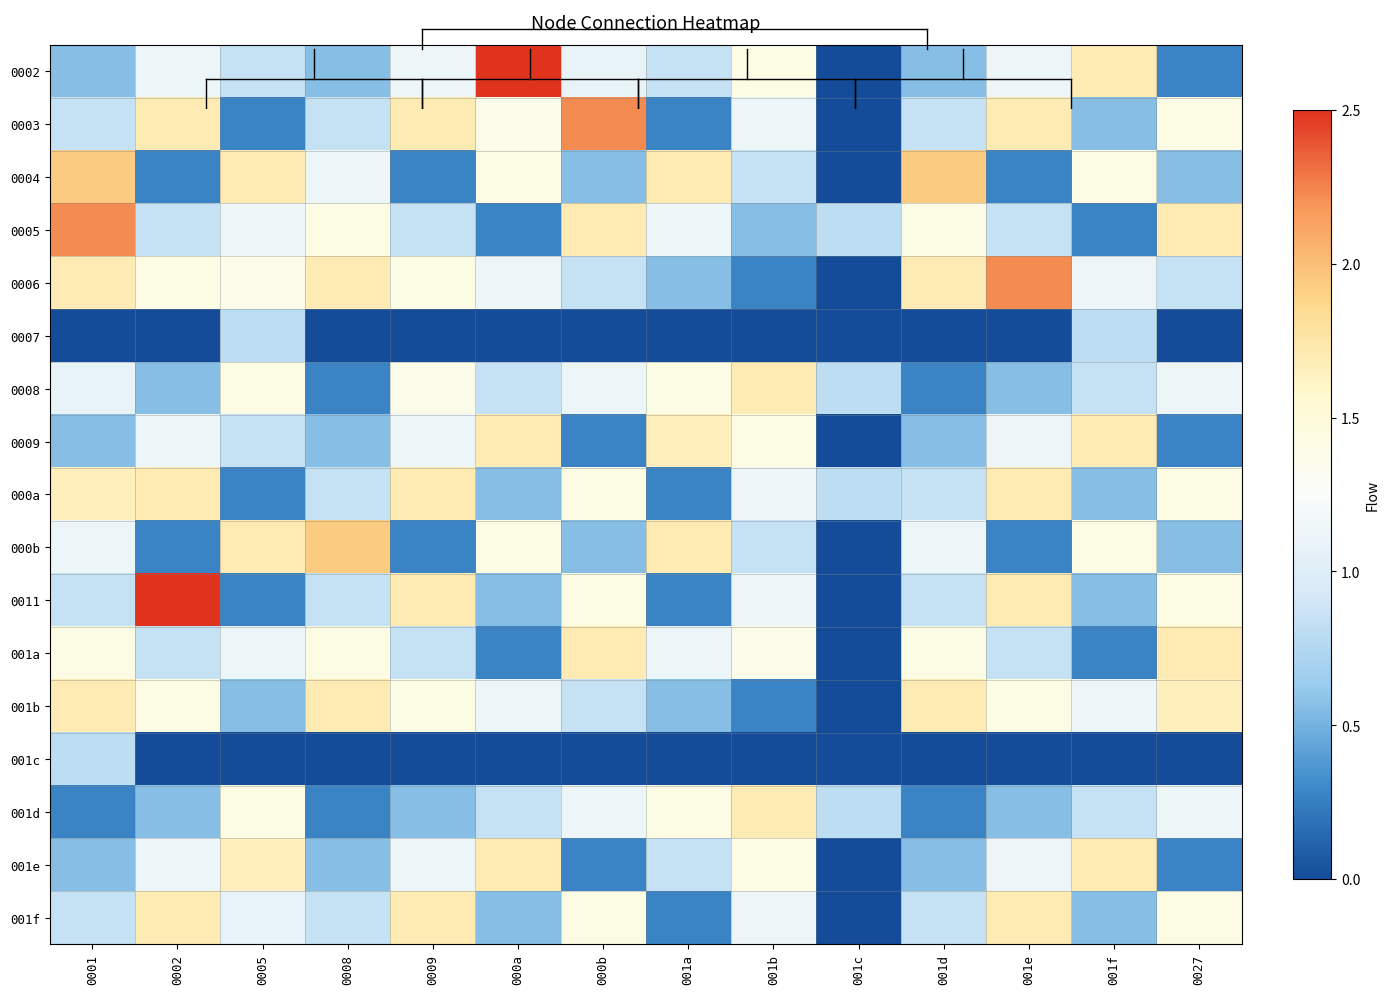

At 0001, list the series in order from largest to smallest.

0005, 0004, 0006, 001b, 000a, 001a, 000b, 0008, 0003, 0011, 001f, 001c, 0002, 0009, 001e, 001d, 0007